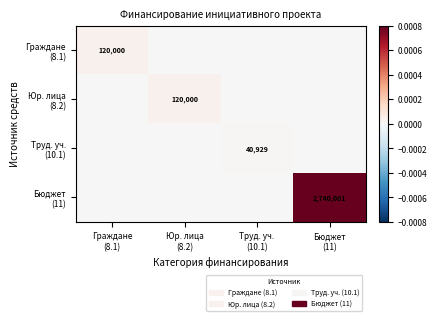

List the series in order of their peak value, lowest first.

Труд. уч. (10.1), Граждане (8.1), Юр. лица (8.2), Бюджет (11)